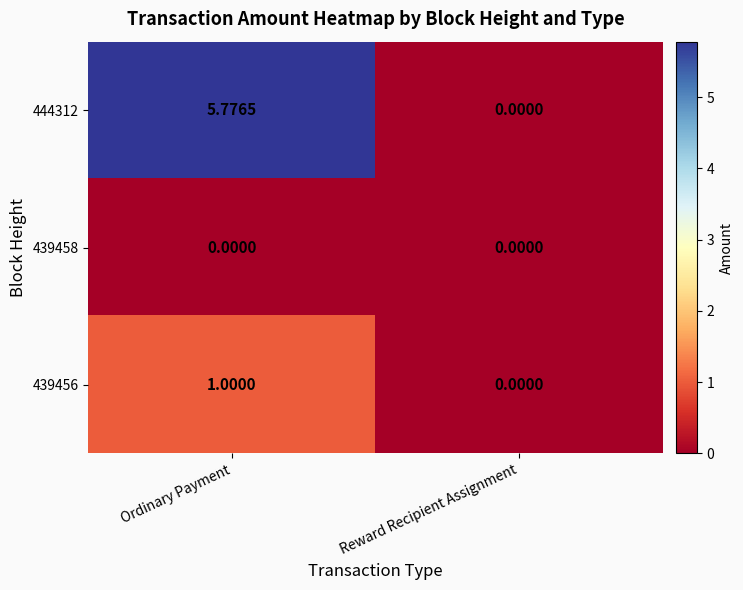

How many data points in 444312 are less than 5?

1